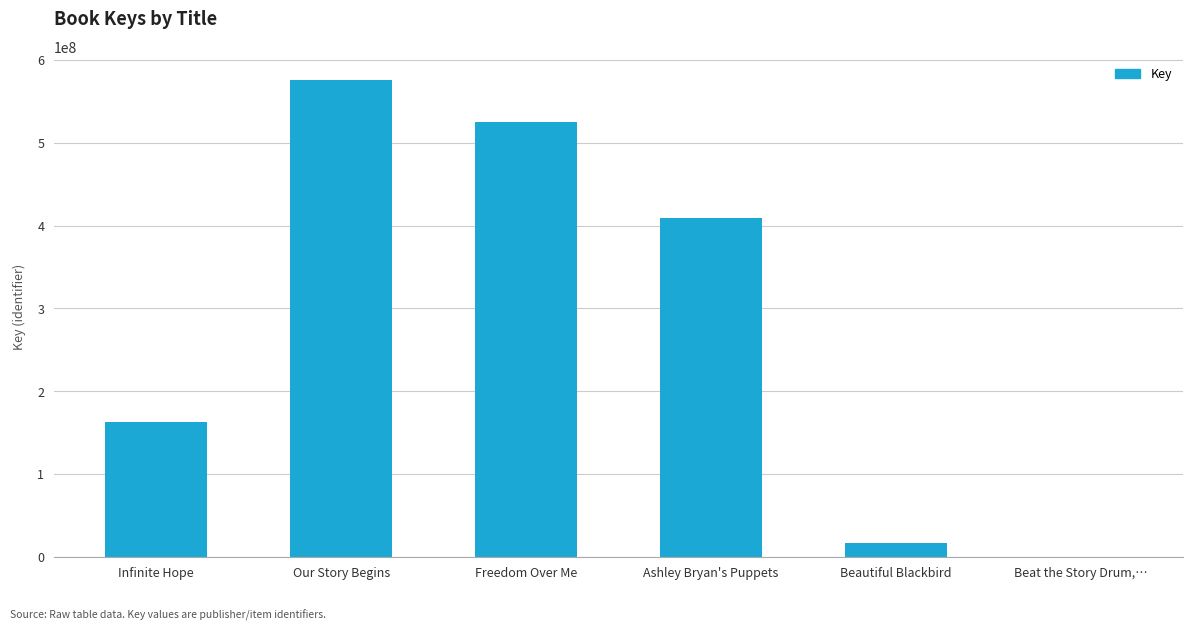

Reading left to right, what are all the values shown in this chart?

162433911	575549979	524910805	409615508	16621485	6002